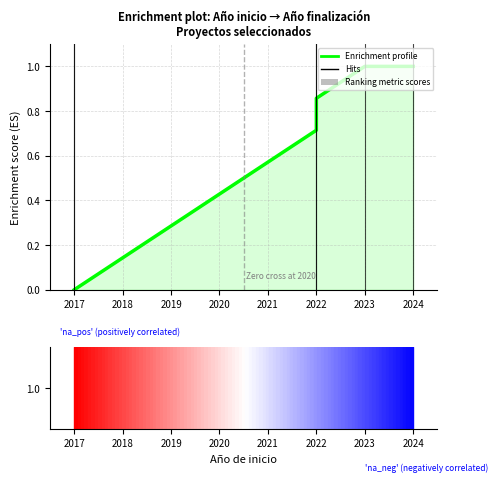

What is the change in value from 2022 to 2023?

+0.1